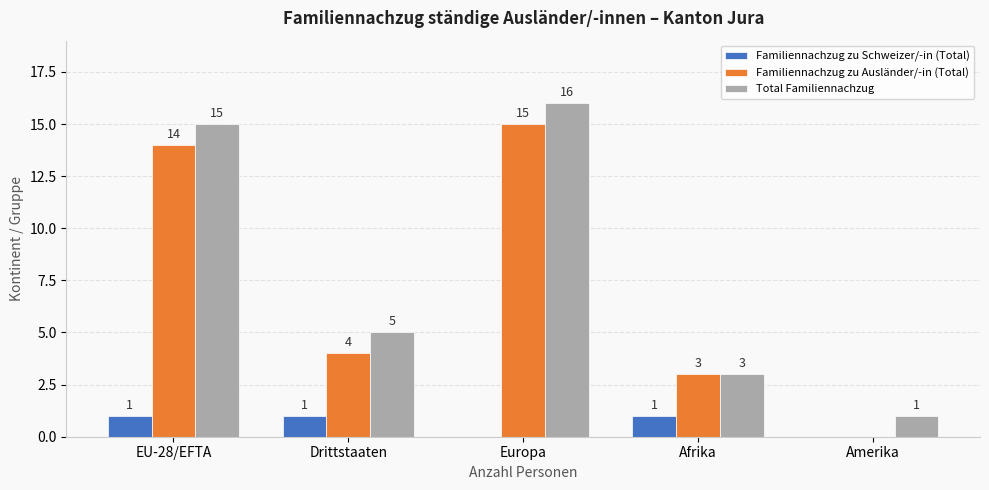

What is the sum of the Familiennachzug zu Schweizer/-in (Total) values at Afrika and Drittstaaten?

2